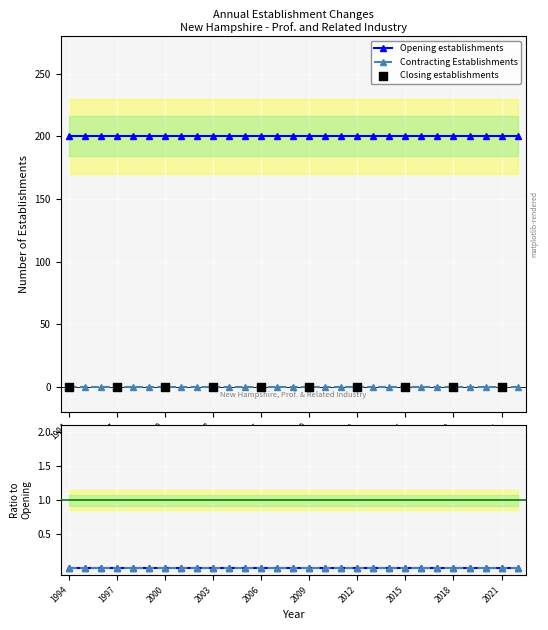

At how many categories does at least one series exceed 198?

29